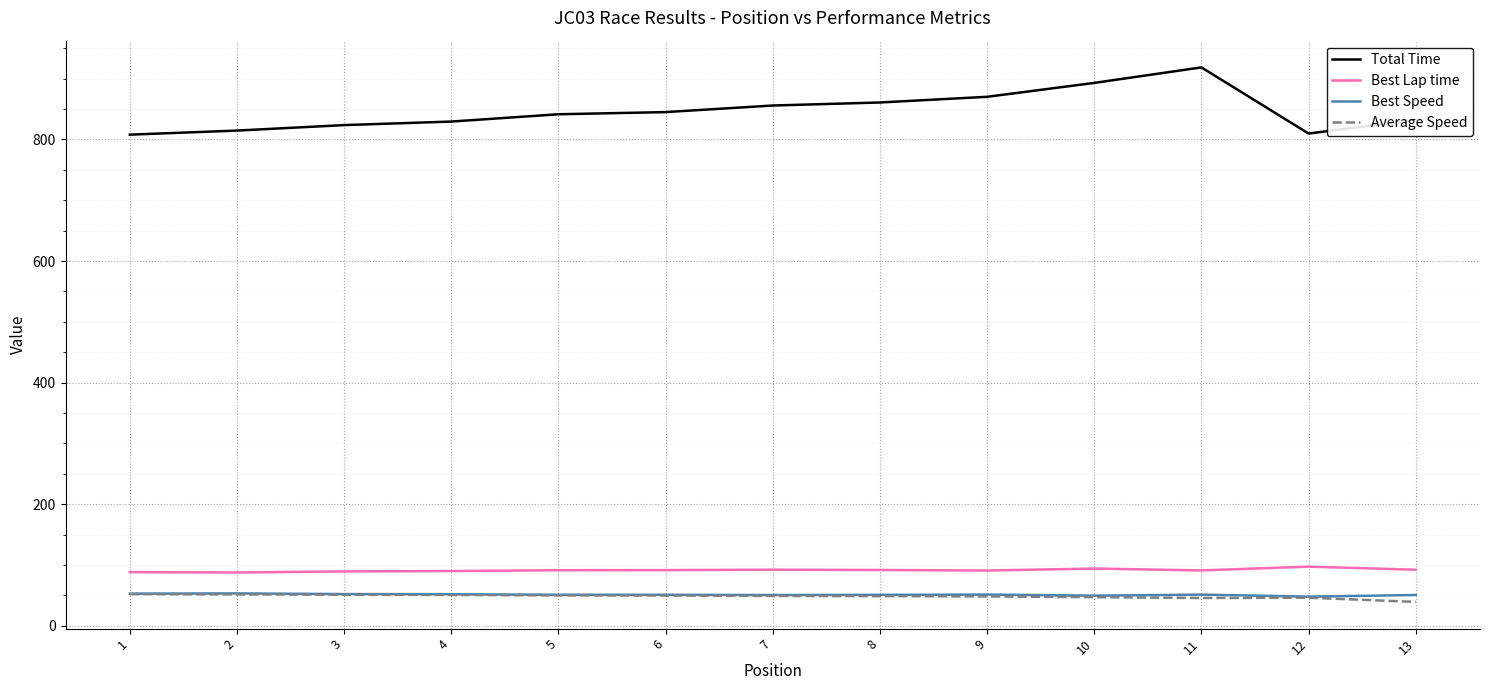

Does the chart display data point markers on the line(s)?

No